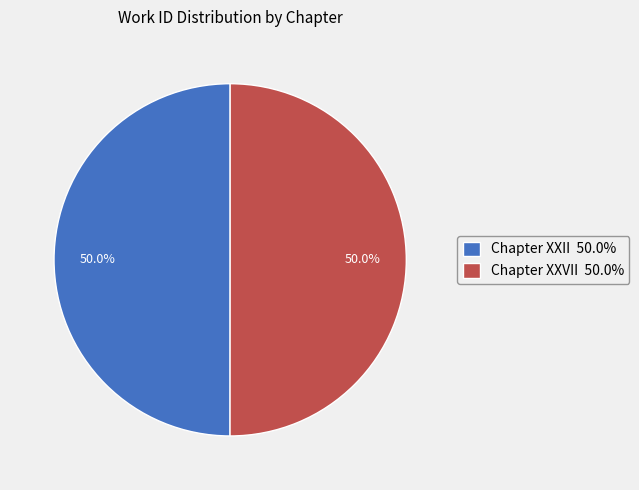

How many segments does this pie chart have?

2